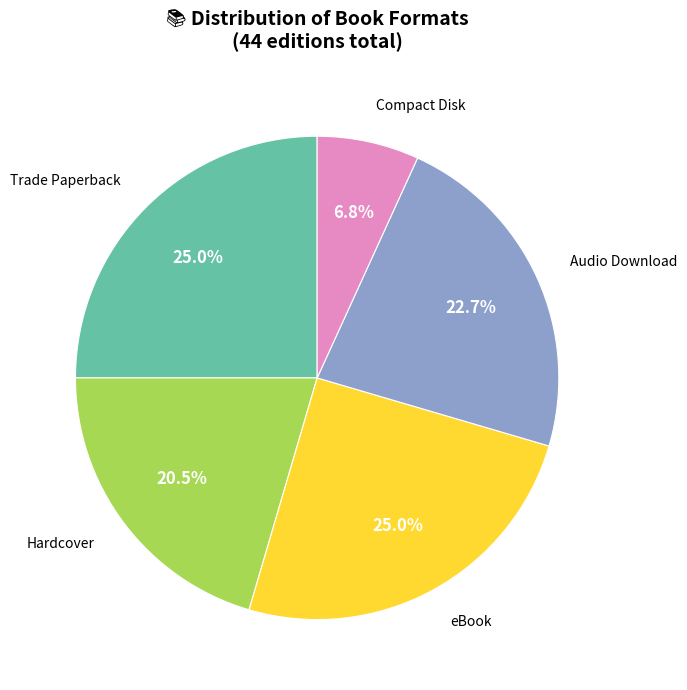

Is there any slice that represents more than half of the pie?

No